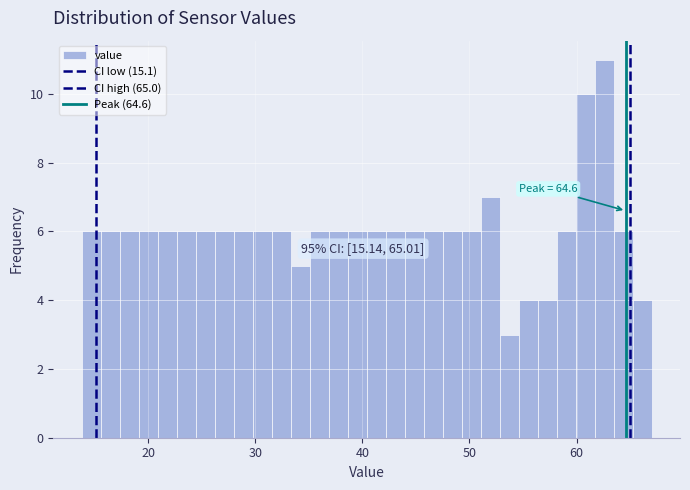

Read against the x-axis, roughly where is the centre of the tallest bar?

63